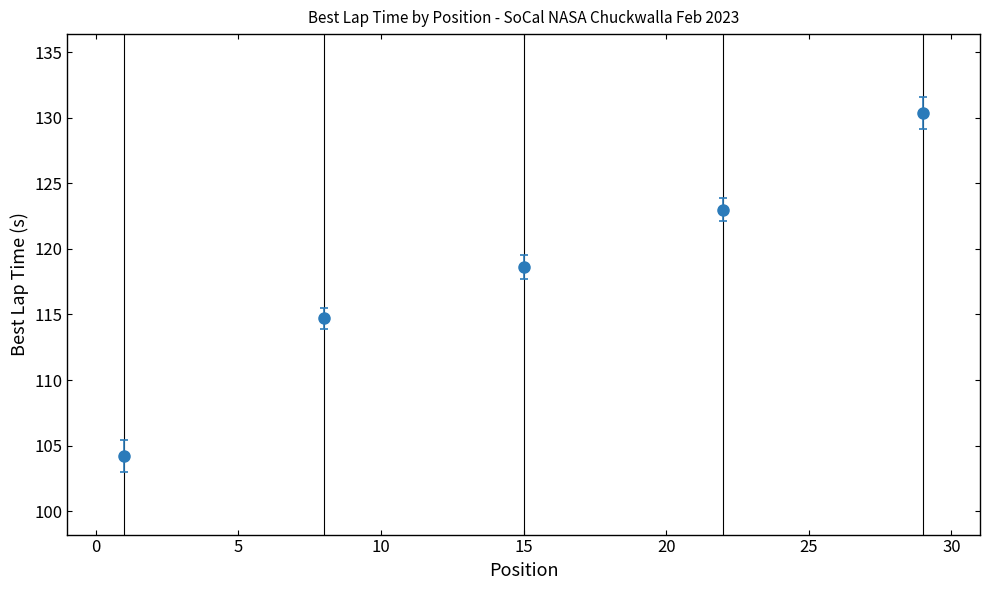

What is the value of the 3rd point from the left?

118.6